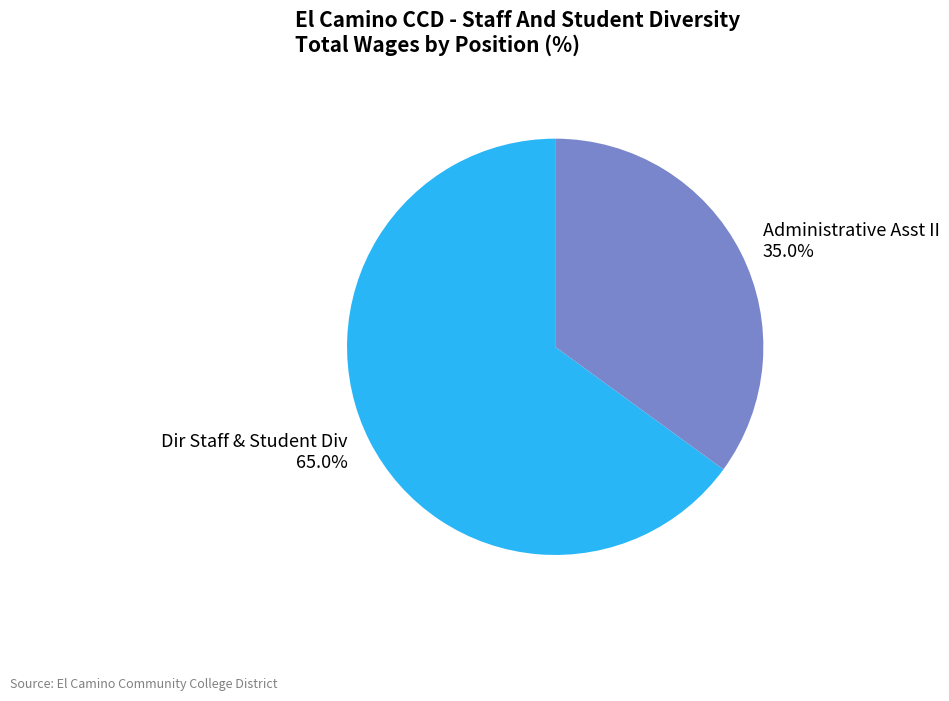

To the nearest percent, what portion does Dir Staff & Student Div represent?

65%